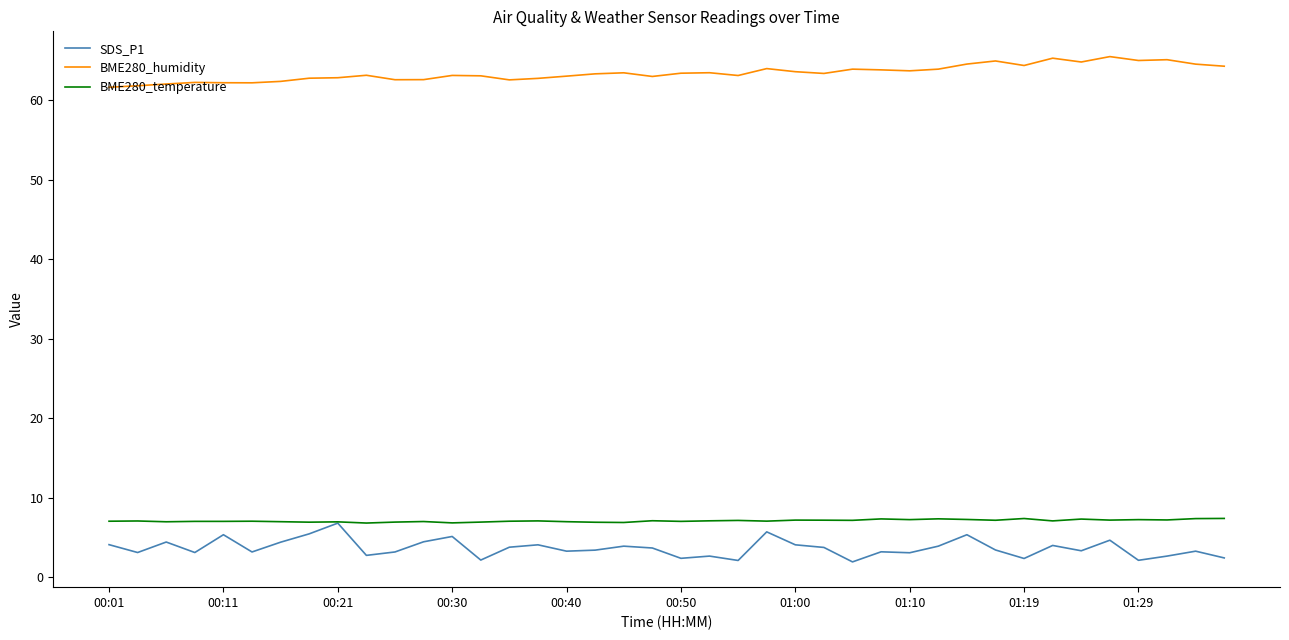

True or false: BME280_humidity and BME280_temperature intersect in this chart.

False